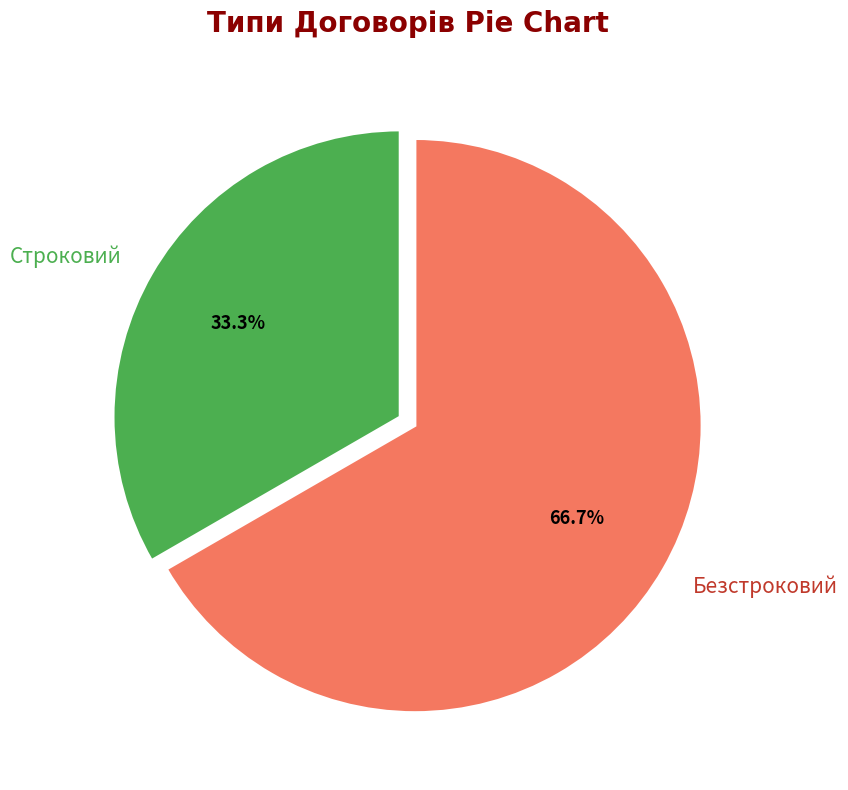

Combined, what portion of the pie is Безстроковий and Строковий?

100.0%